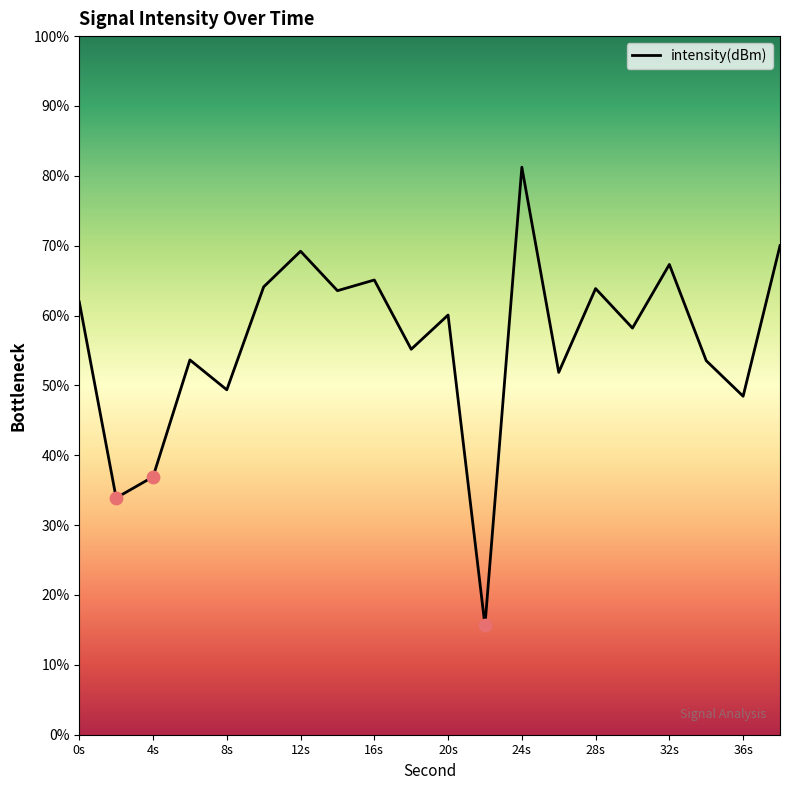

What is the greatest value displayed?

81.2